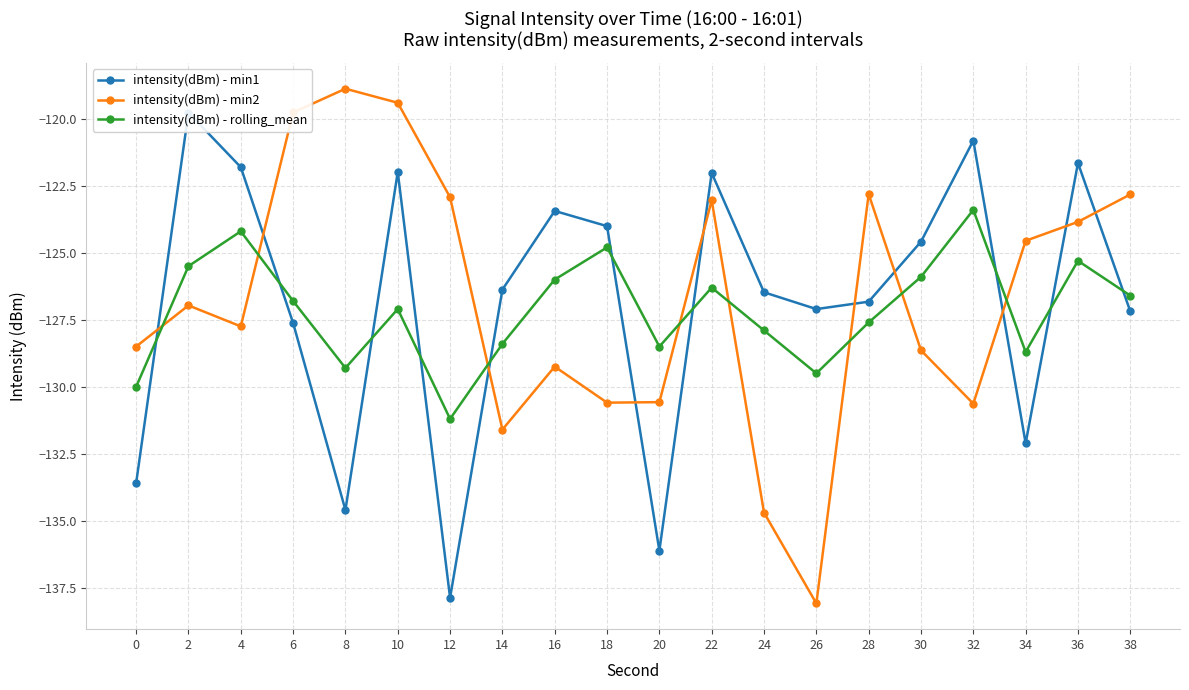

At 28, list the series in order from largest to smallest.

intensity(dBm) - min2, intensity(dBm) - min1, intensity(dBm) - rolling_mean